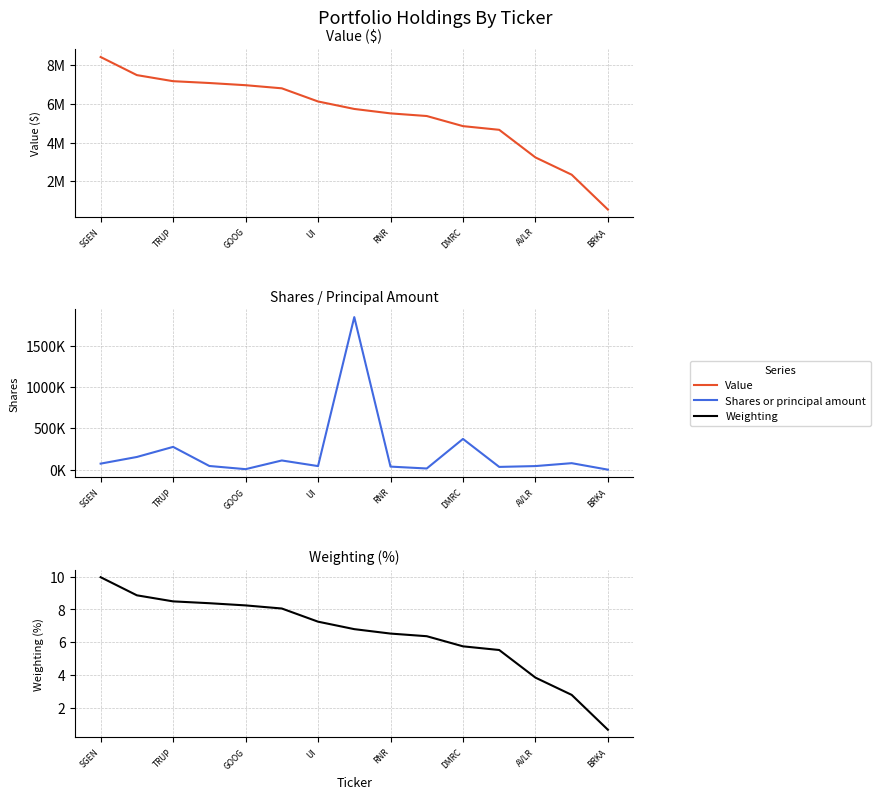

Between AVLR and DMRC, which is larger?

DMRC